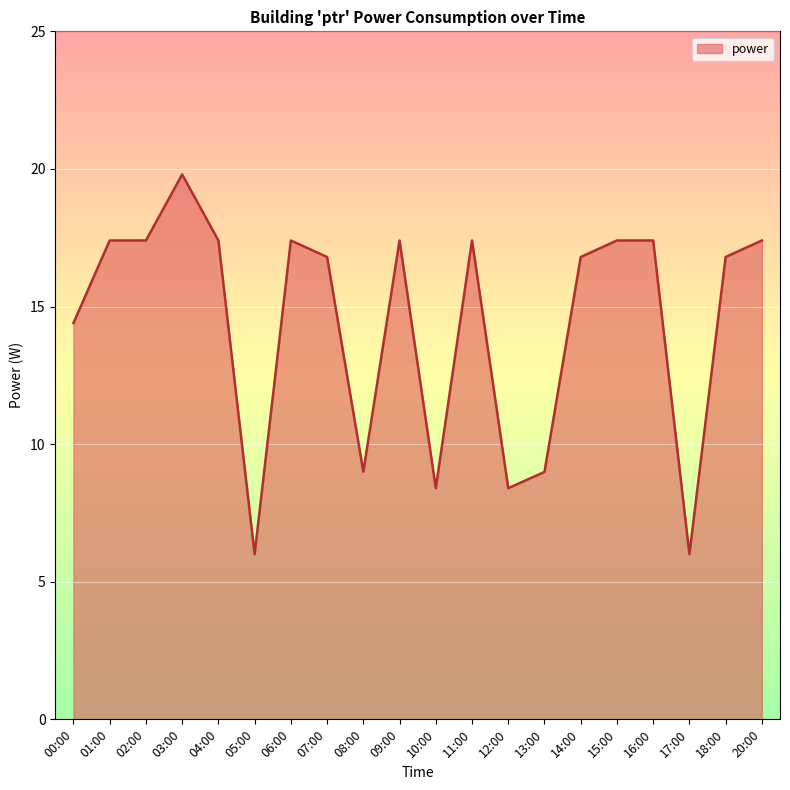

Reading left to right, transcribe all the data shown in this chart.

14.4	17.4	17.4	19.8	17.4	6.0	17.4	16.8	9.0	17.4	8.4	17.4	8.4	9.0	16.8	17.4	17.4	6.0	16.8	17.4